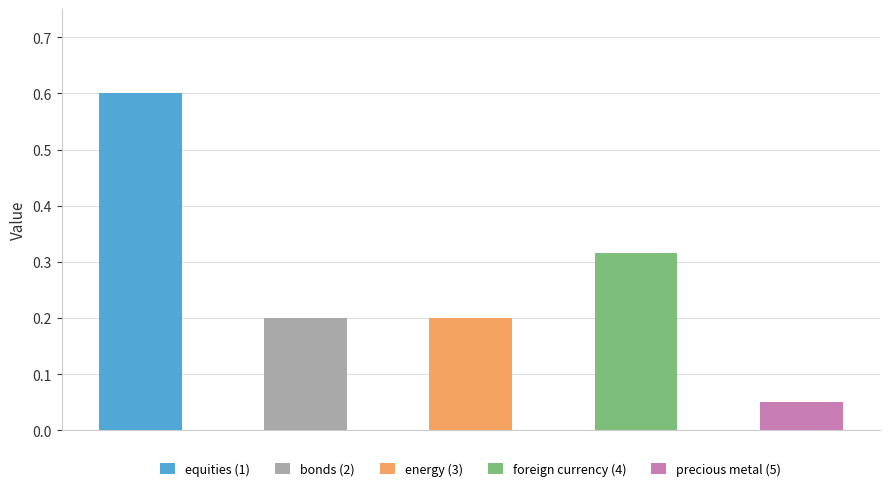

How many bars are there in total?

5